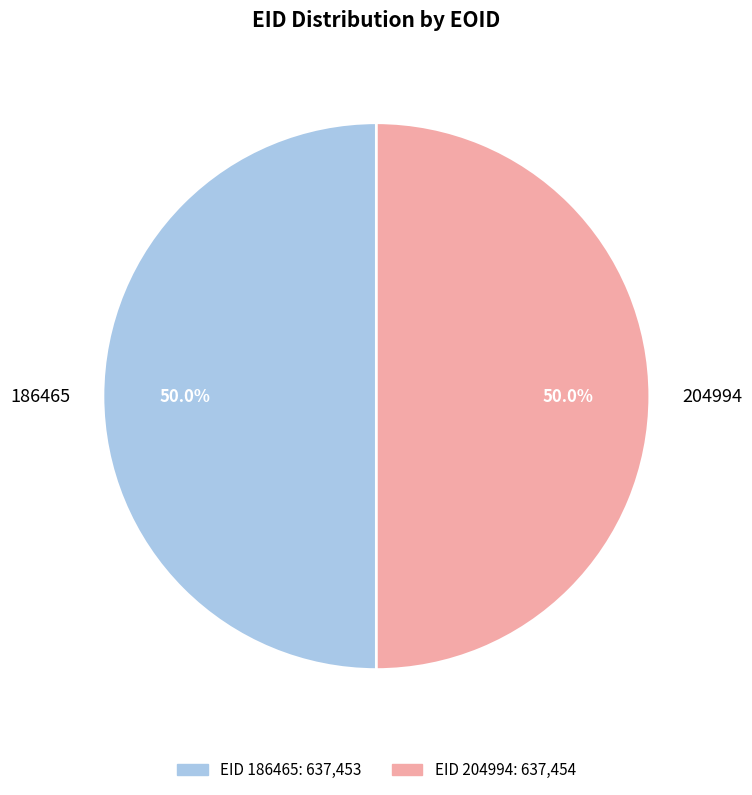

Is the sum of 186465 and 204994 greater than half?

Yes